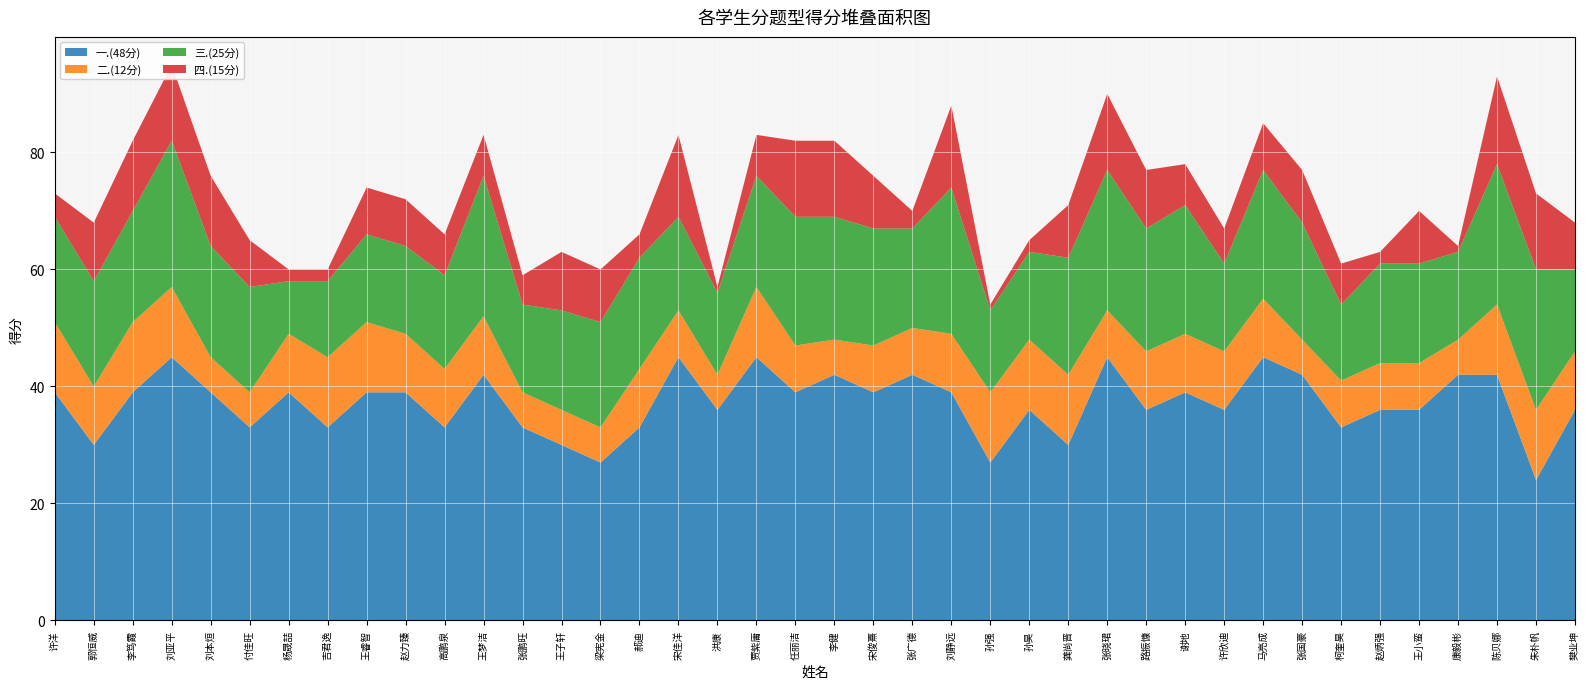

Reading left to right, transcribe all the data shown in this chart.

一.(48分): 39	30	39	45	39	33	39	33	39	39	33	42	33	30	27	33	45	36	45	39	42	39	42	39	27	36	30	45	36	39	36	45	42	33	36	36	42	42	24	36
二.(12分): 12	10	12	12	6	6	10	12	12	10	10	10	6	6	6	10	8	6	12	8	6	8	8	10	12	12	12	8	10	10	10	10	6	8	8	8	6	12	12	10
三.(25分): 18	18	19	25	19	18	9	13	15	15	16	24	15	17	18	19	16	14	19	22	21	20	17	25	14	15	20	24	21	22	15	22	20	13	17	17	15	24	24	14
四.(15分): 4	10	12	13	12	8	2	2	8	8	7	7	5	10	9	4	14	1	7	13	13	9	3	14	1	2	9	13	10	7	6	8	9	7	2	9	1	15	13	8